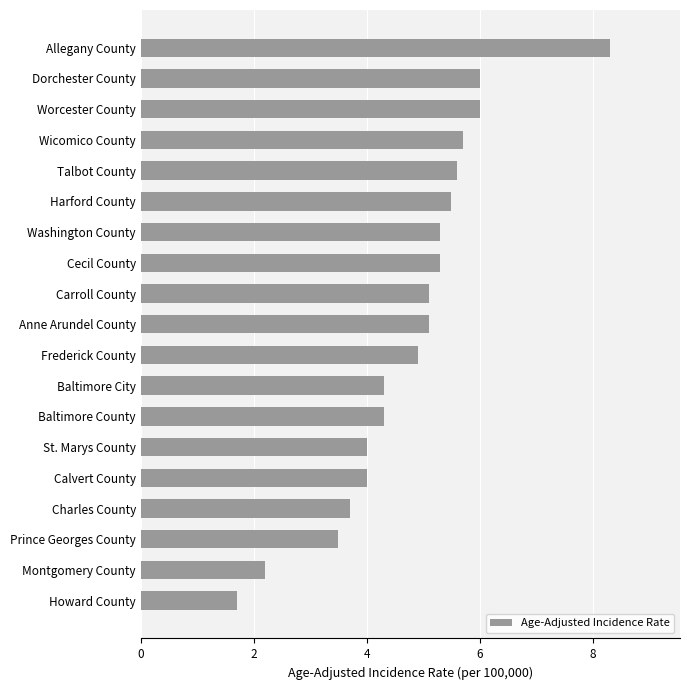

Approximately how many times larger is the value at Prince Georges County compared to St. Marys County?

0.9